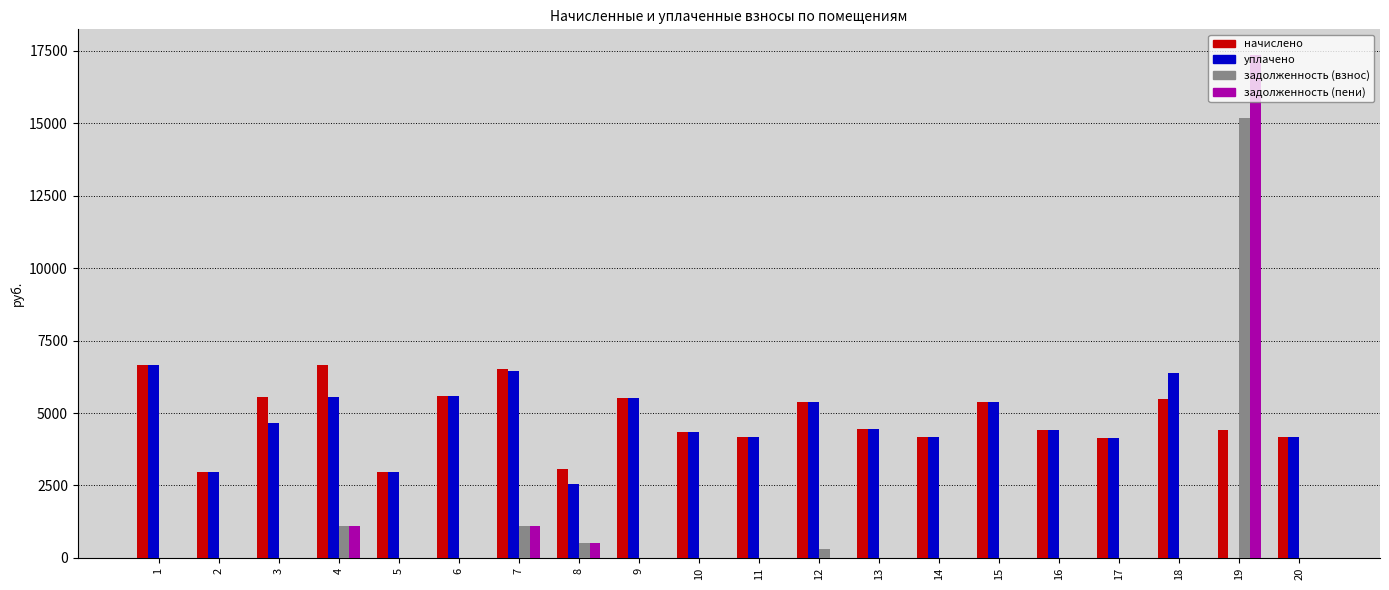

What is the maximum value shown in the chart?

17373.8